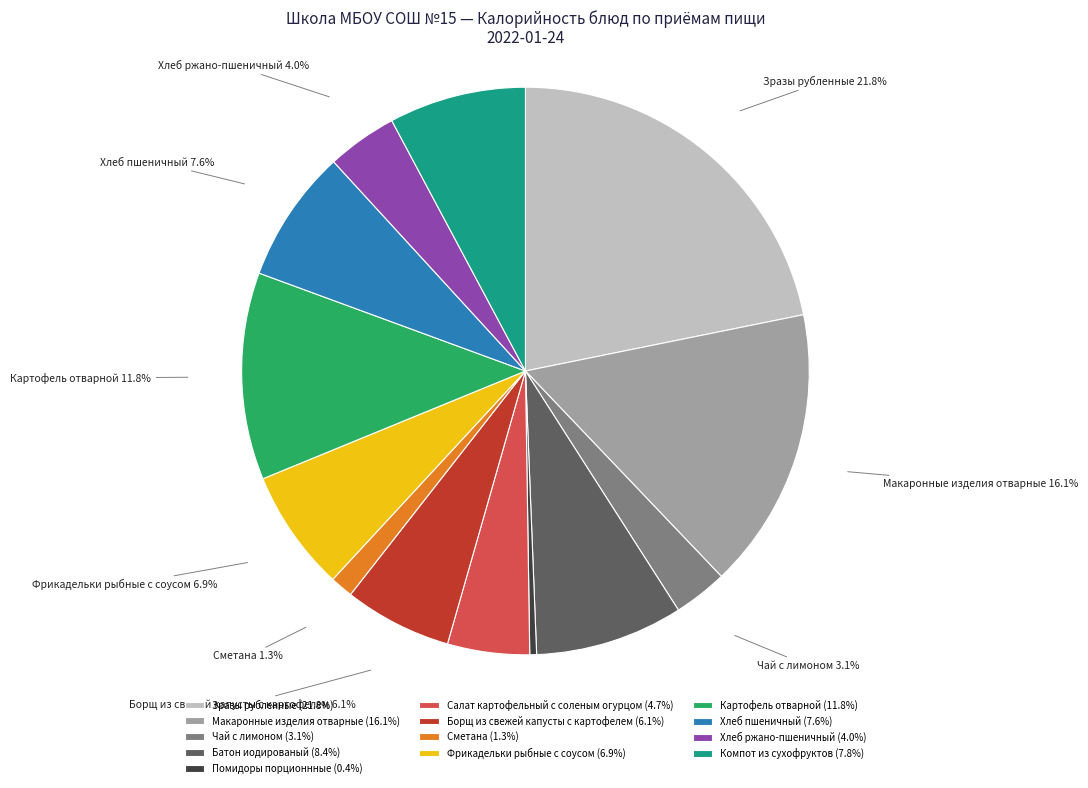

To the nearest percent, what is the difference between the Салат картофельный с соленым огурцом and Чай с лимоном slice percentages?

2%